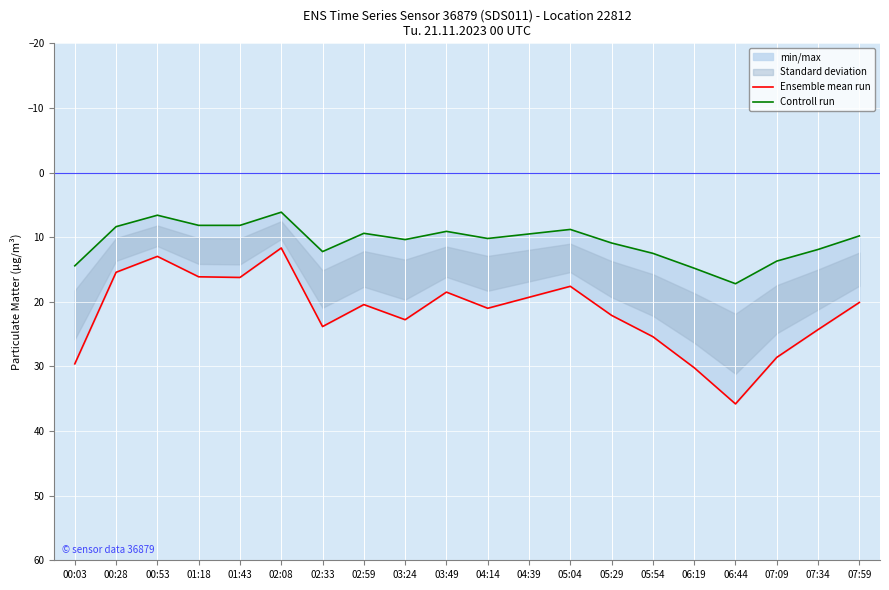

Rank the series at 03:49 from highest to lowest value.

Ensemble mean run, Controll run